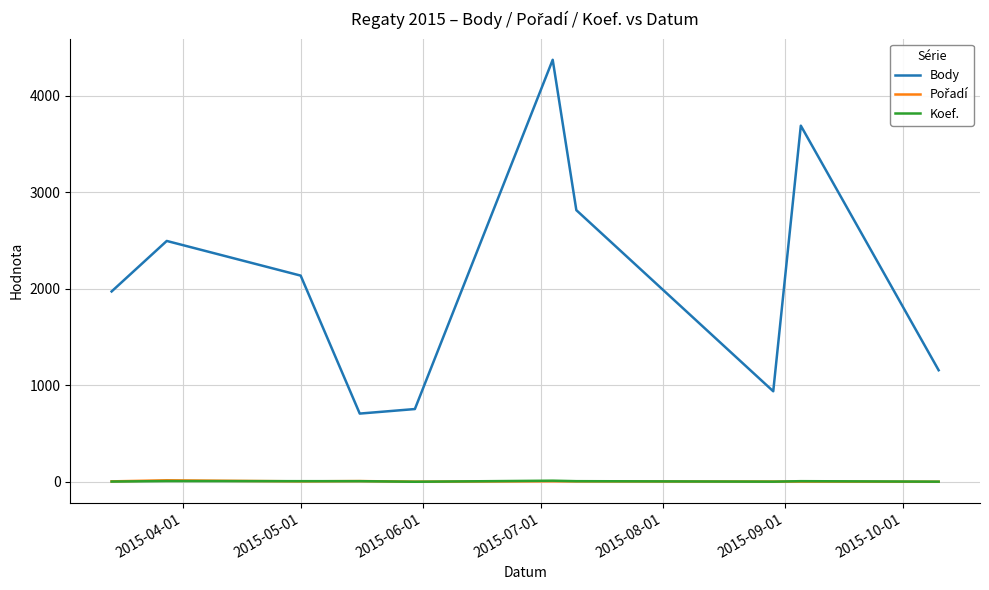

Which series has the widest spread of values?

Body